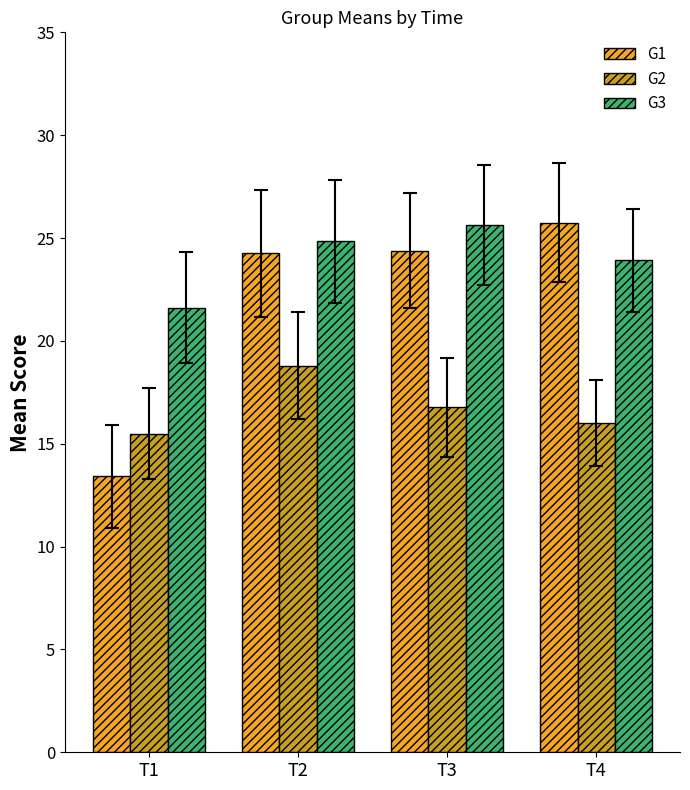

What is the value of the G1 bar at the 3rd from the left?

24.4